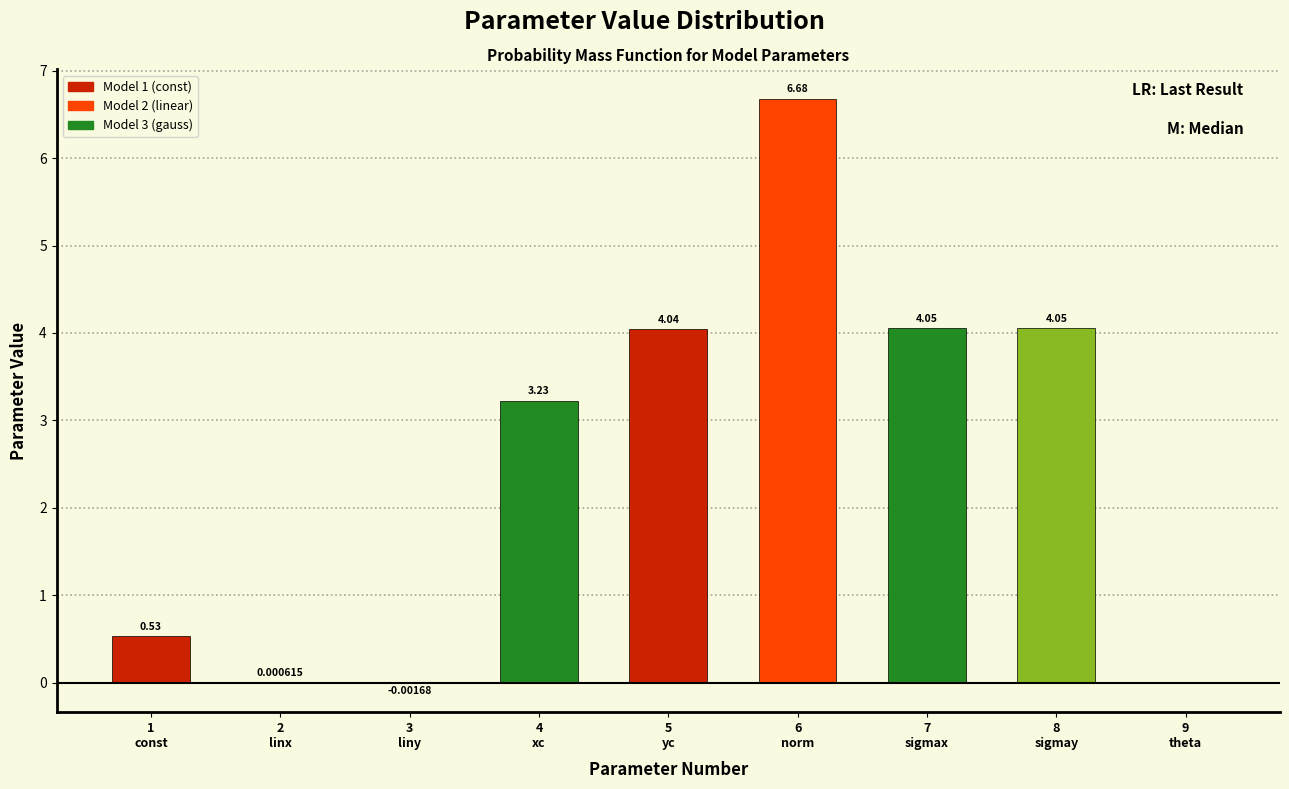

What is the sum of all values?

22.6